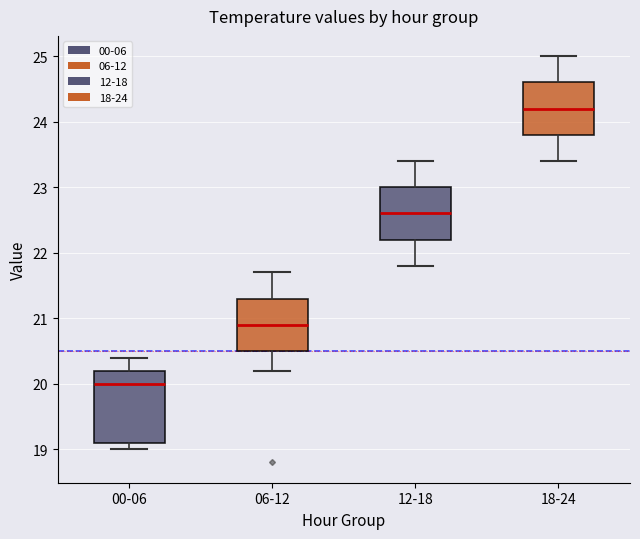

Reading left to right, read every box against the y-axis: the position of its median line, the range the box covers, and the ends of its whiskers. The values are not printed on the chart, so give them approximately, as read against the axis.

00-06: median 20.0, box 19.1 to 20.2, whiskers 19.0 to 20.4
06-12: median 20.9, box 20.5 to 21.3, whiskers 20.2 to 21.7
12-18: median 22.6, box 22.2 to 23.0, whiskers 21.8 to 23.4
18-24: median 24.2, box 23.8 to 24.6, whiskers 23.4 to 25.0